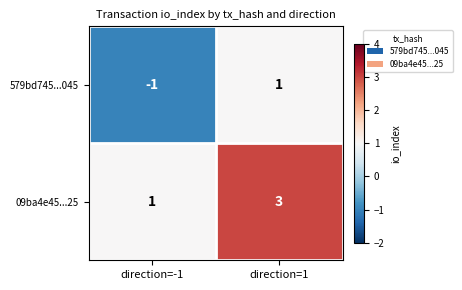

List the series in order of their peak value, lowest first.

579bd745...045, 09ba4e45...25